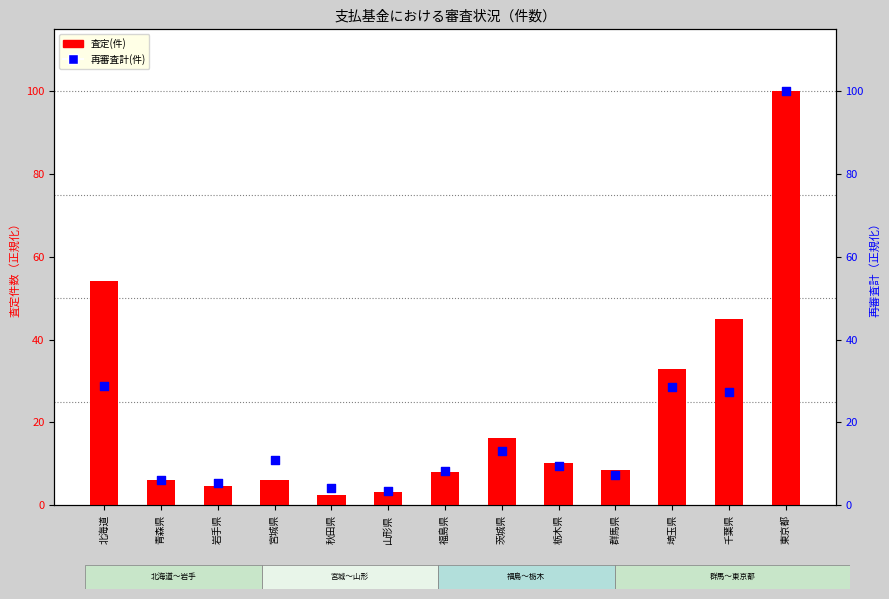

At which category is the sum across all series the highest?

東京都